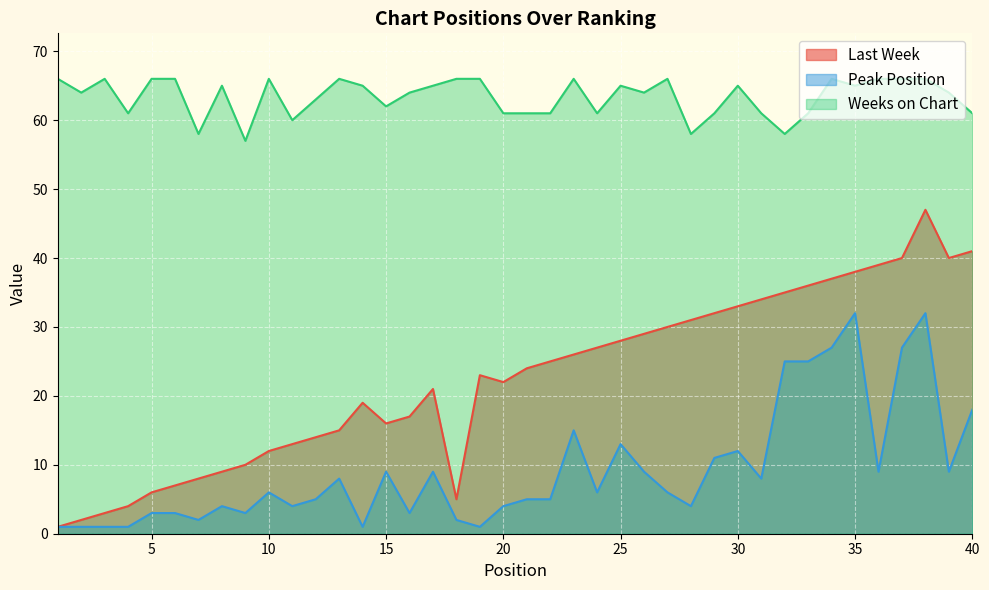

The value of Last Week at 10 is 5. True or false?

False